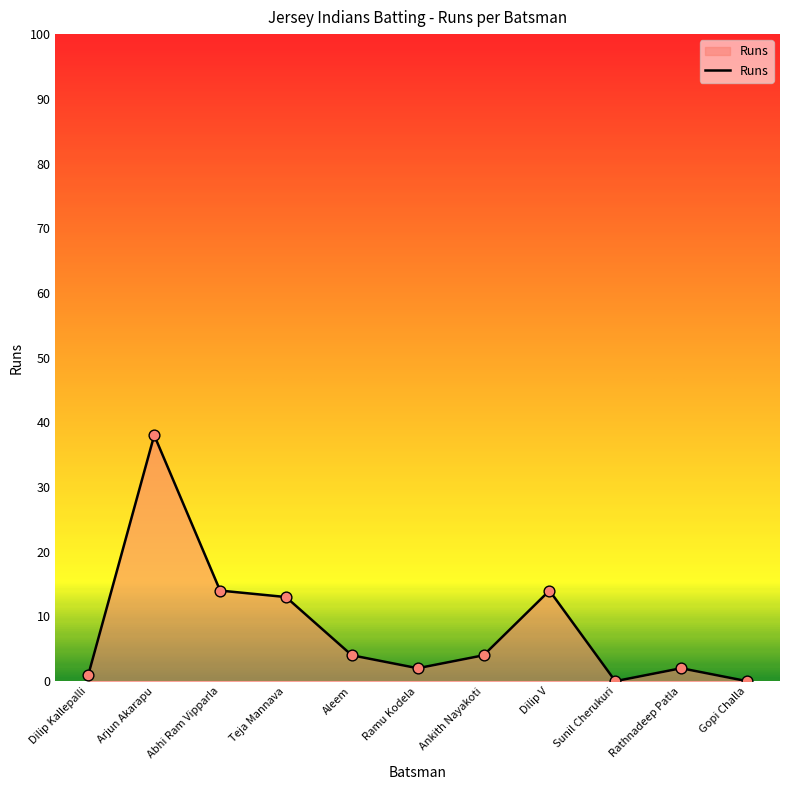

What is the change in value from Teja Mannava to Gopi Challa?

-13